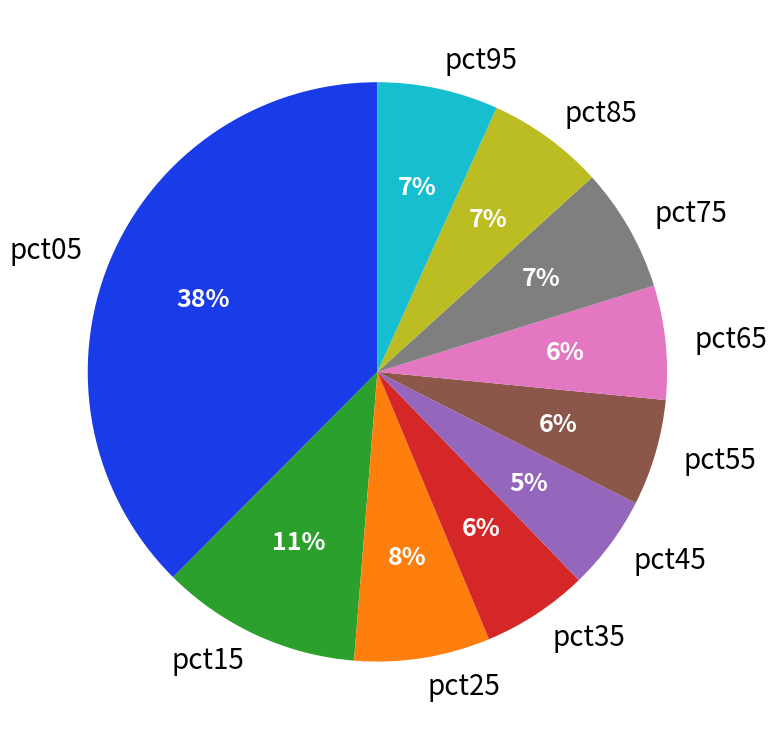

What is the smallest slice in the pie chart?

pct45